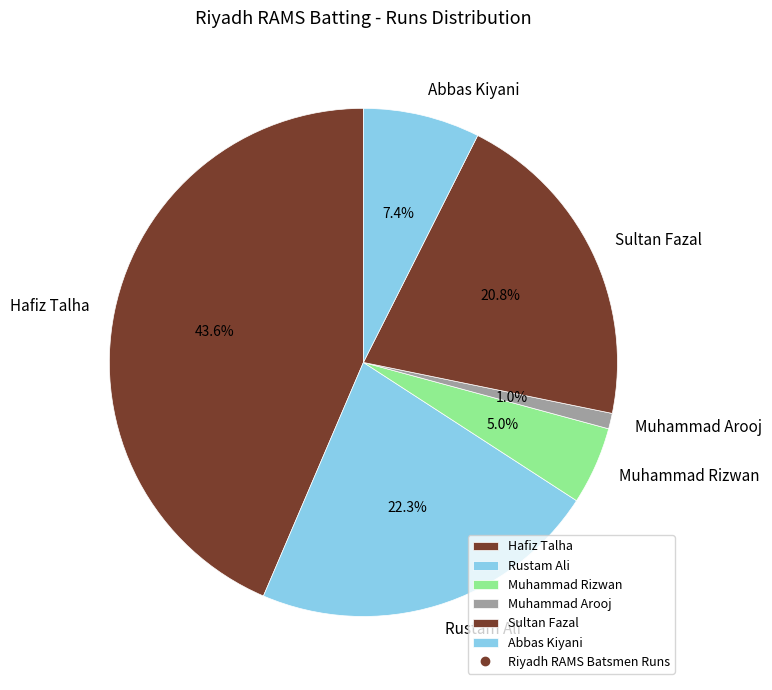

What percentage do Abbas Kiyani and Rustam Ali together represent?

29.7%